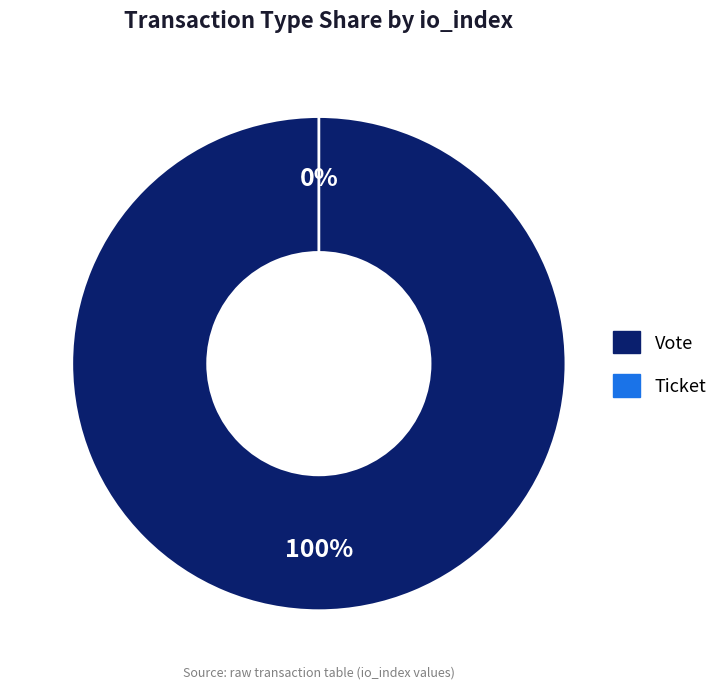

To the nearest percent, what portion does Vote represent?

100%